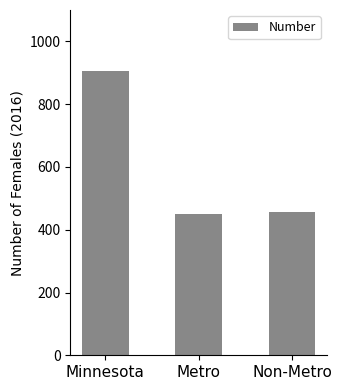

What is the minimum value shown in the chart?

450